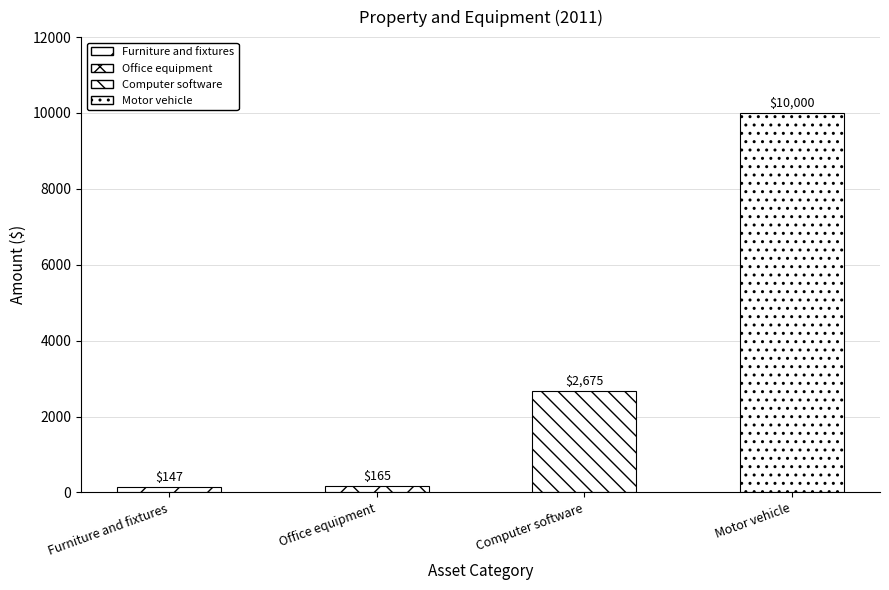

Where does the data first go above 2675?

Motor vehicle